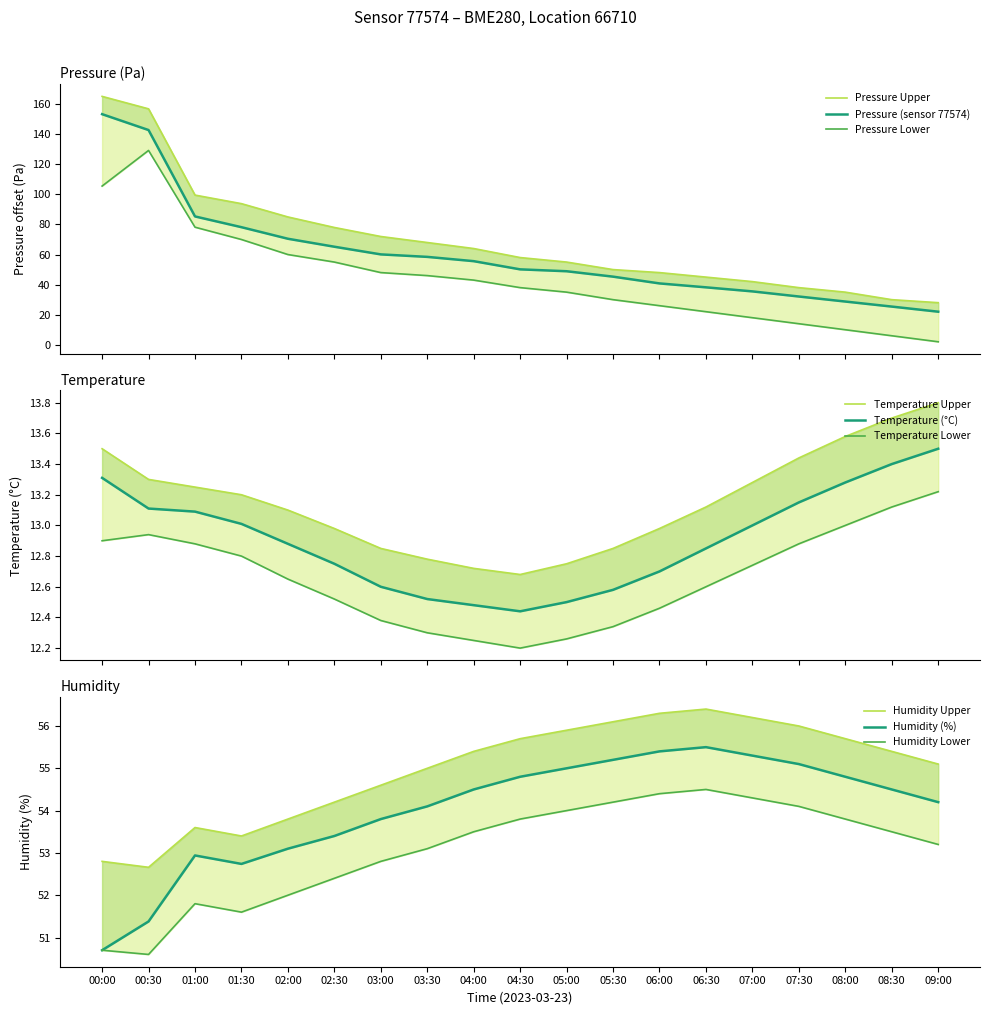

At which category is the sum across all series the highest?

00:00